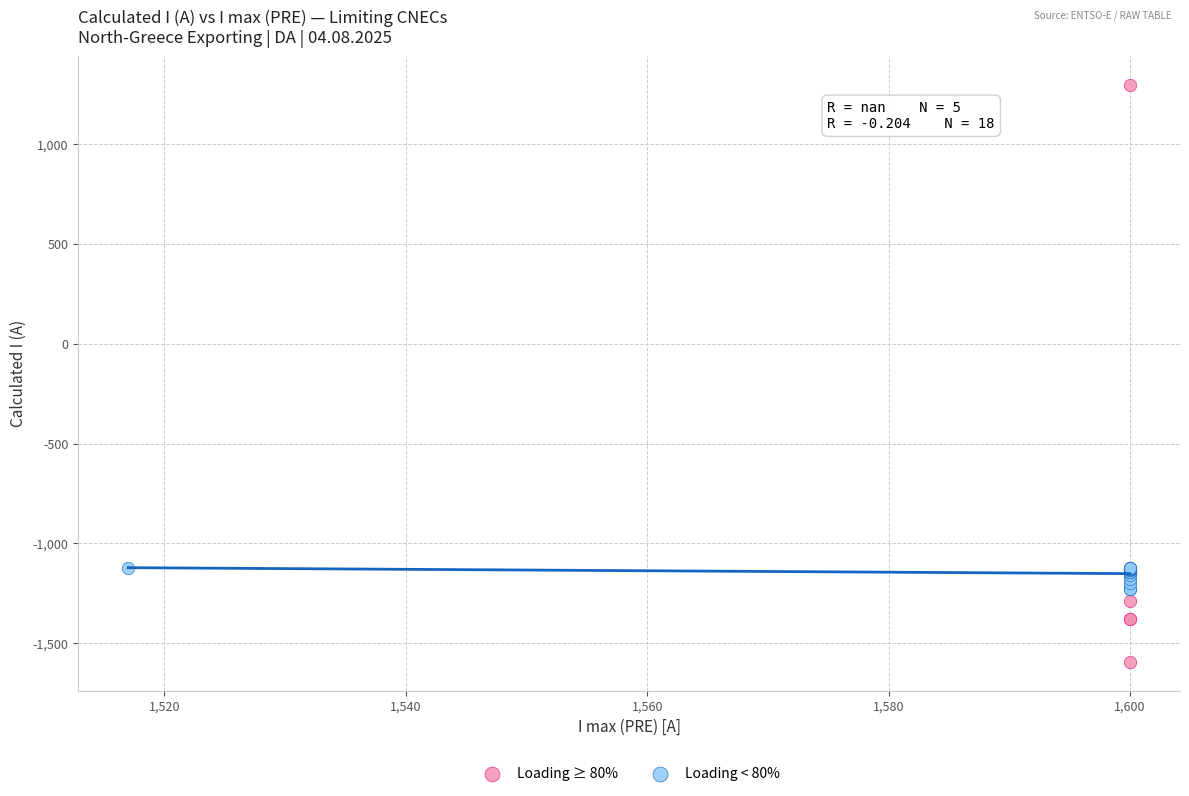

Which series reaches the maximum Y coordinate?

Loading ≥ 80%